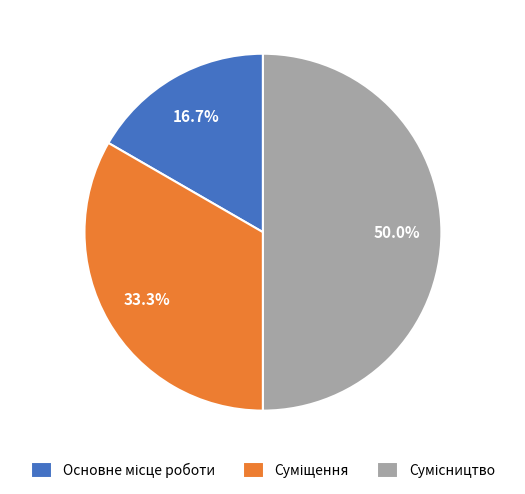

Approximately how many times larger is the value at Суміщення compared to Основне місце роботи?

2.0